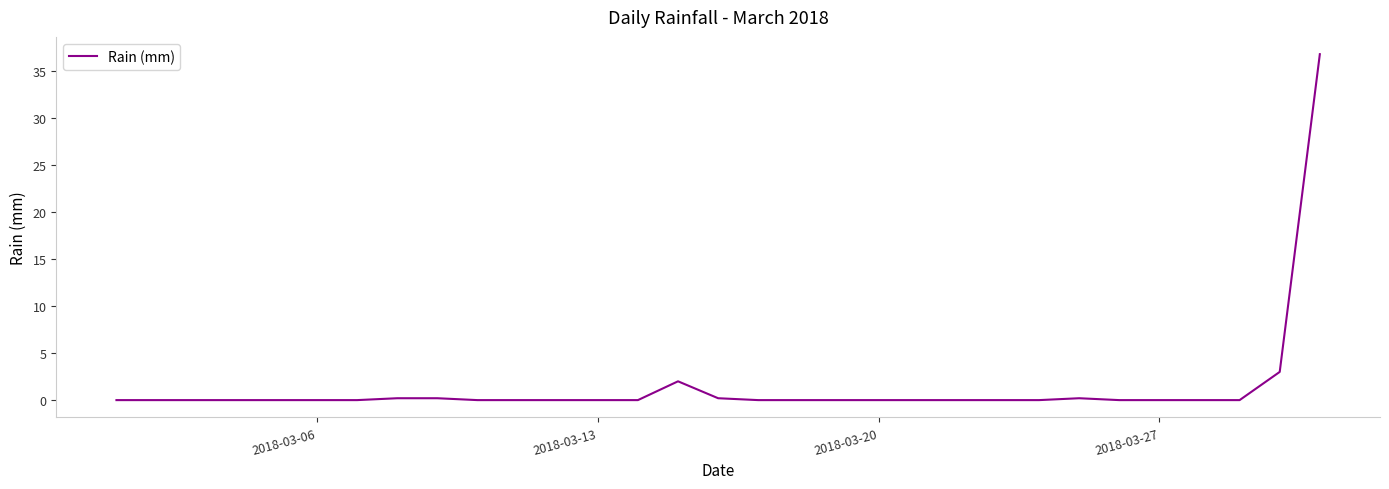

What is the greatest value displayed?

36.8